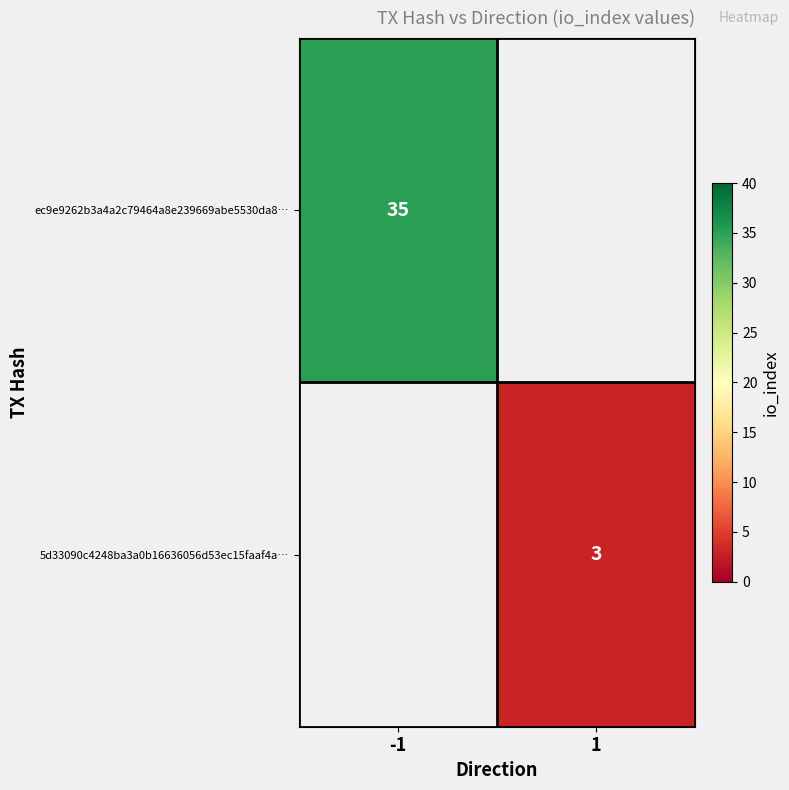

Which label corresponds to the largest value in the chart?

-1